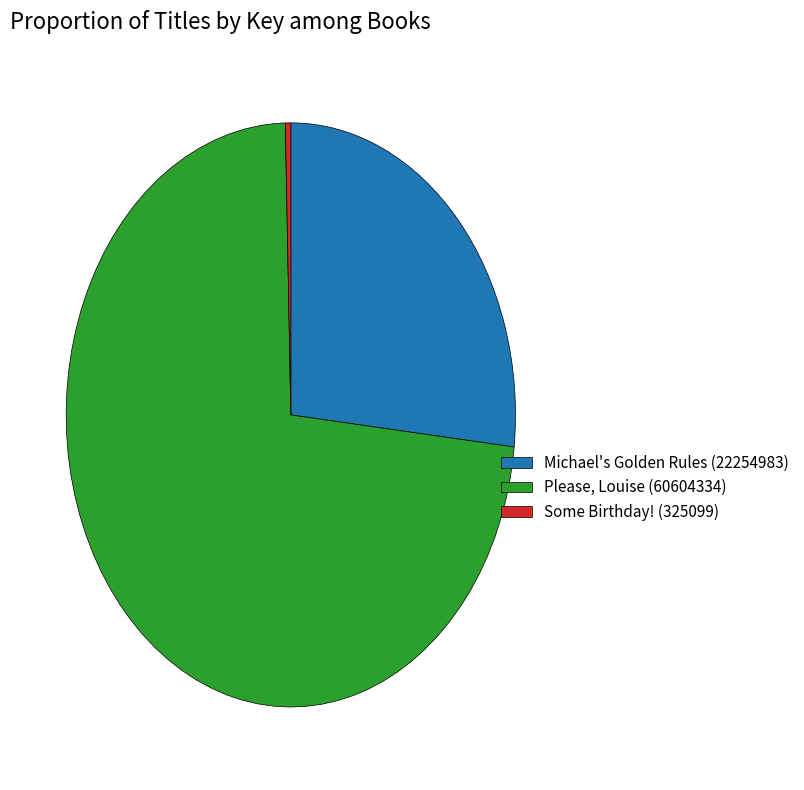

Is the sum of Please, Louise (60604334) and Some Birthday! (325099) greater than half?

Yes